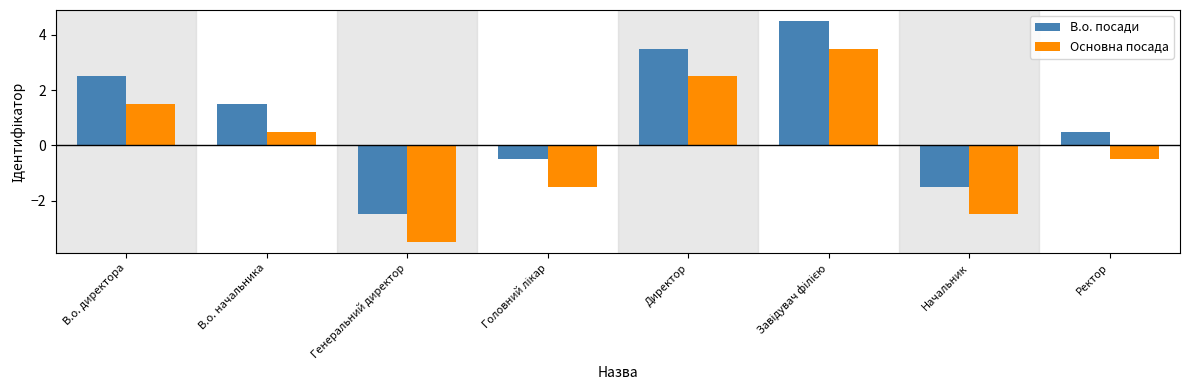

What is the spread (max minus min) of values at В.о. начальника?

1.0